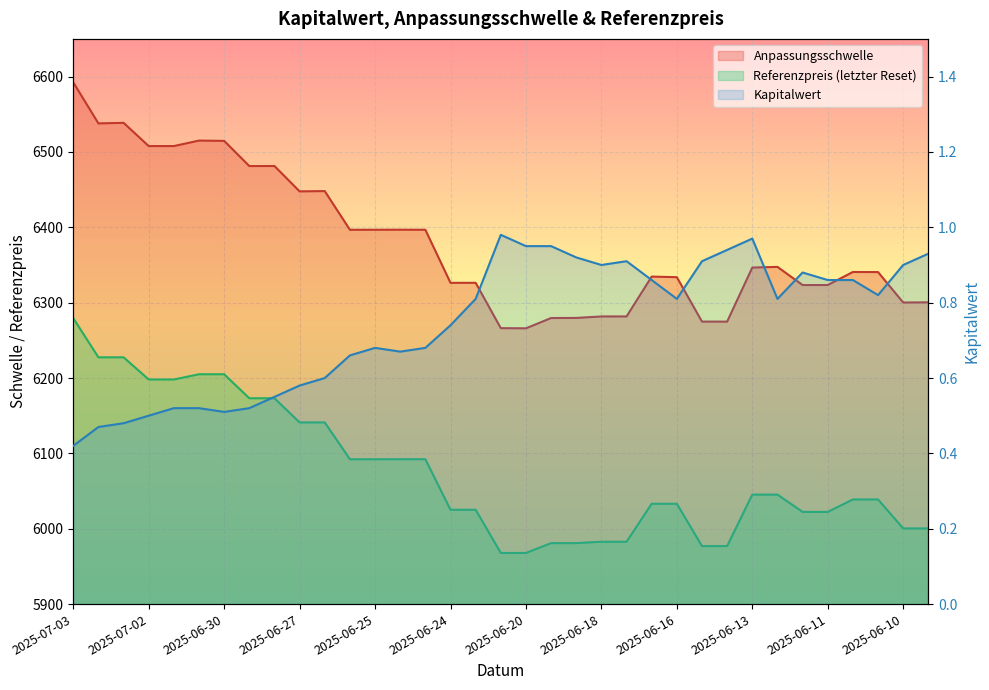

What is the smallest value displayed?

0.4